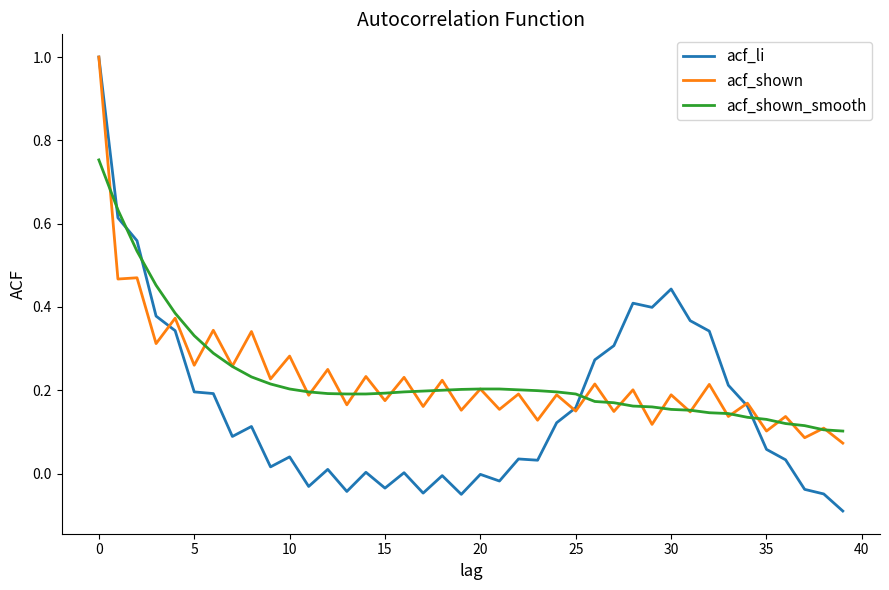

What is the maximum value shown in the chart?

1.0